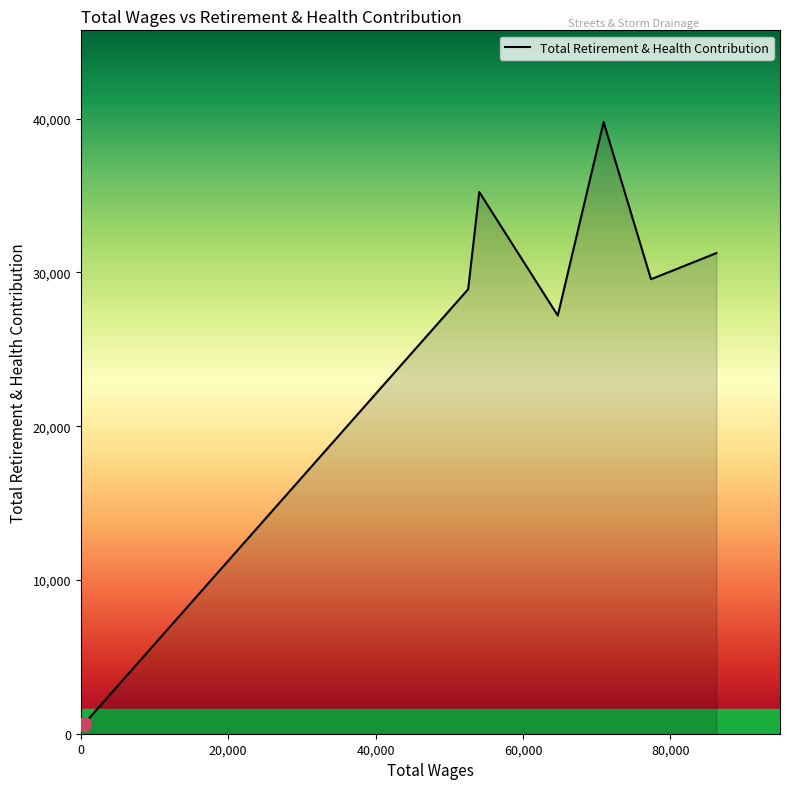

What is the greatest value displayed?

39782